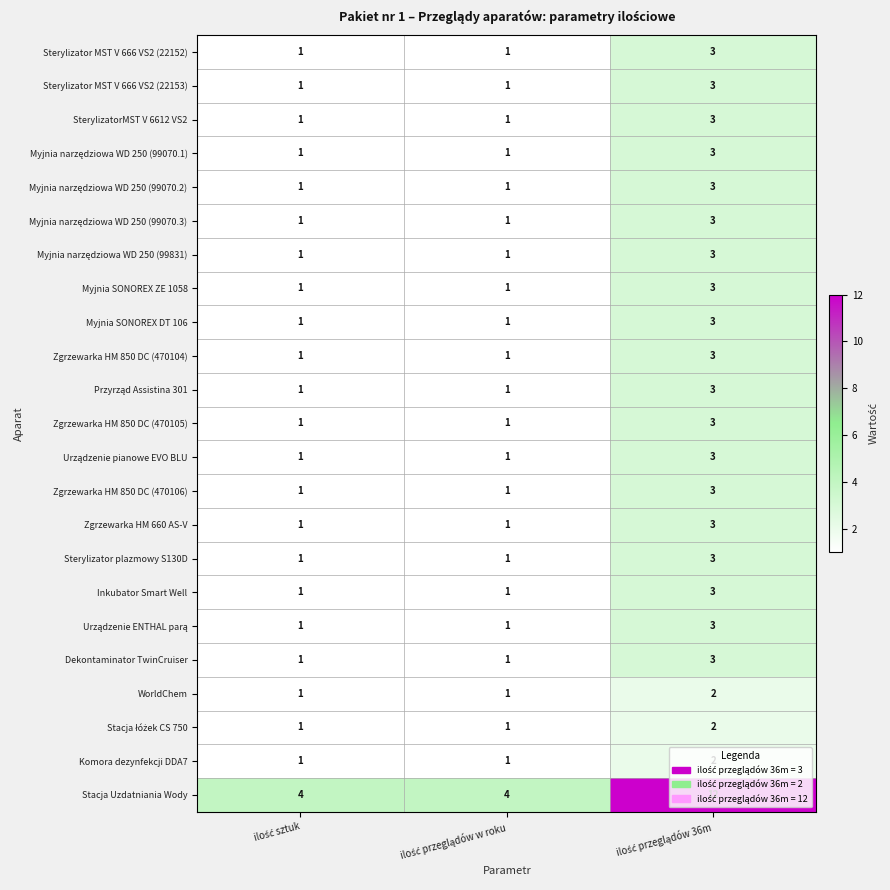

What is the greatest value displayed?

12